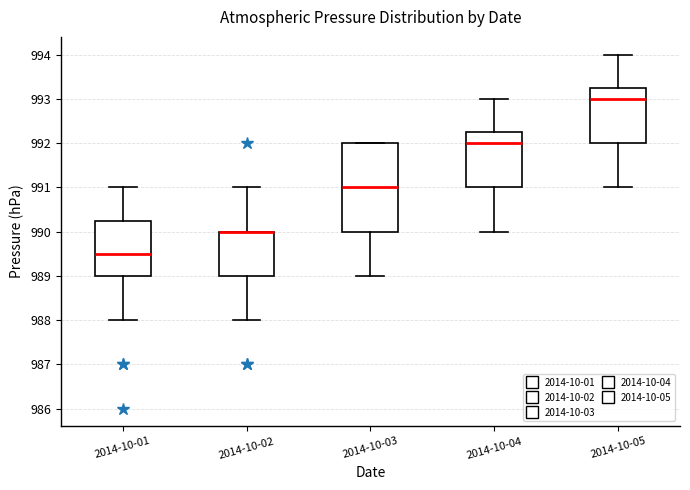

Which box is the tallest, from its lower edge to its upper edge?

2014-10-03